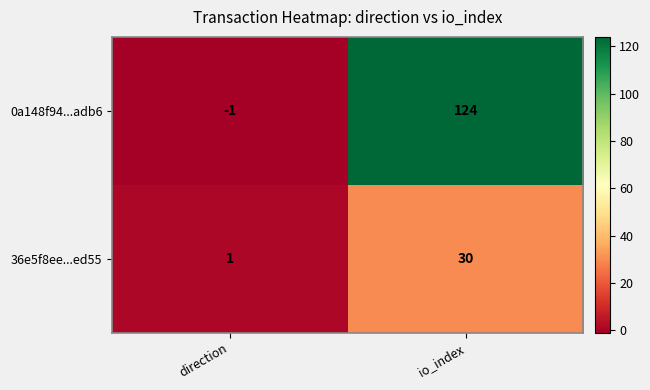

Reading left to right, what are all the values shown in this chart?

0a148f94...adb6: direction=-1	io_index=124
36e5f8ee...ed55: direction=1	io_index=30